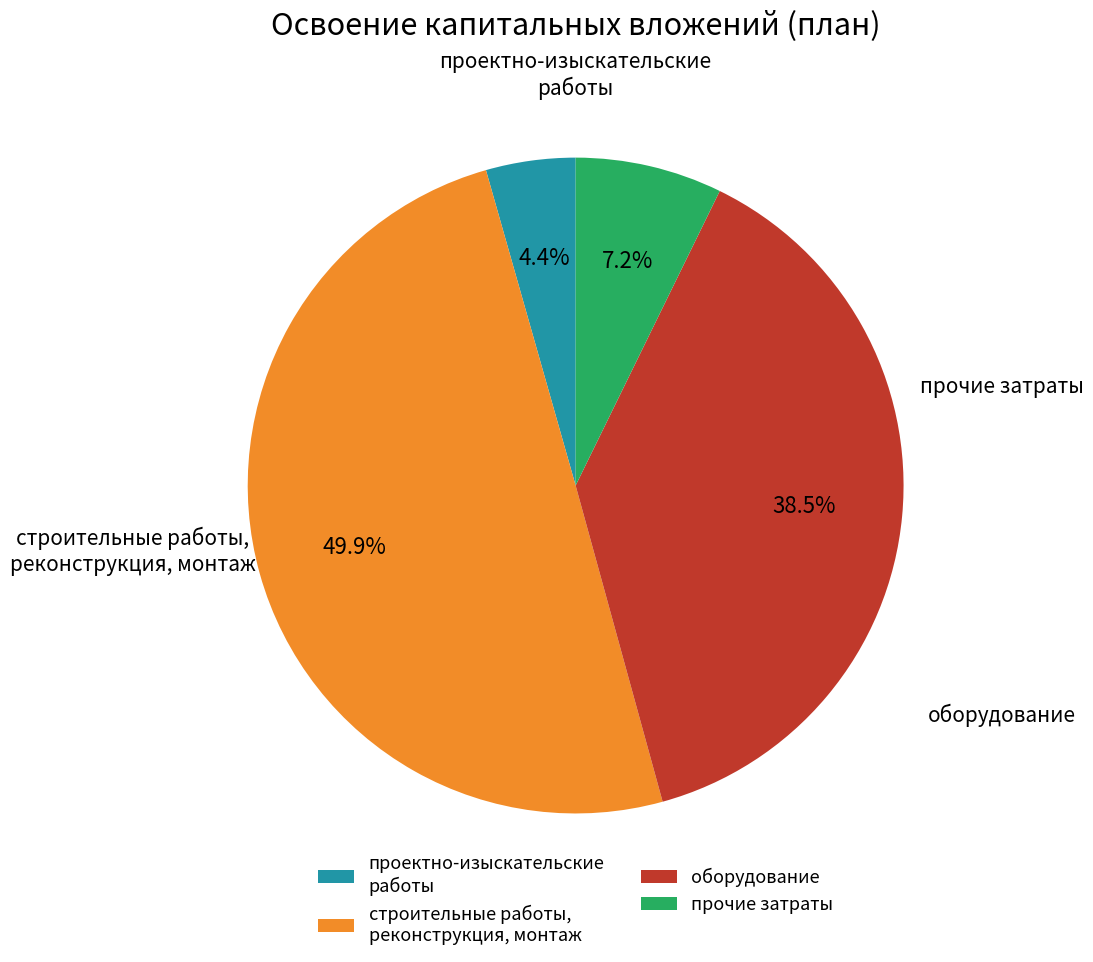

Which category has the biggest portion of the pie?

строительные работы, реконструкция, монтаж